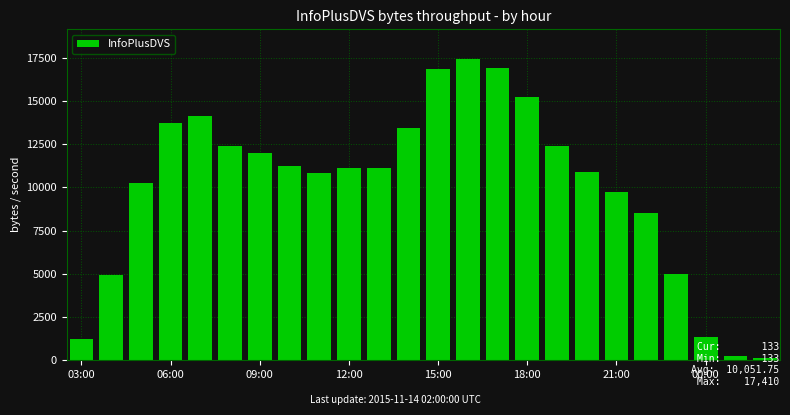

What is the difference between the maximum and minimum values?

17277